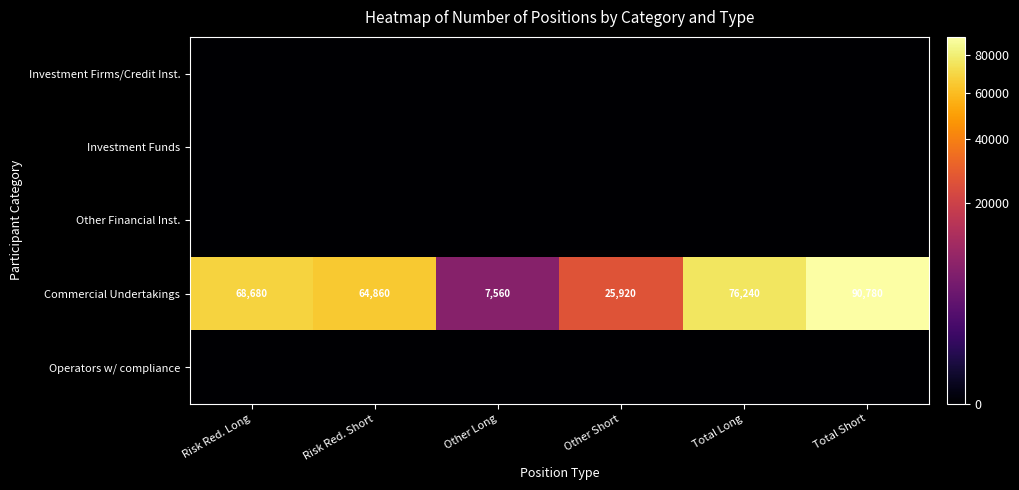

The value of Commercial Undertakings at Risk Red. Short is 111806. True or false?

False